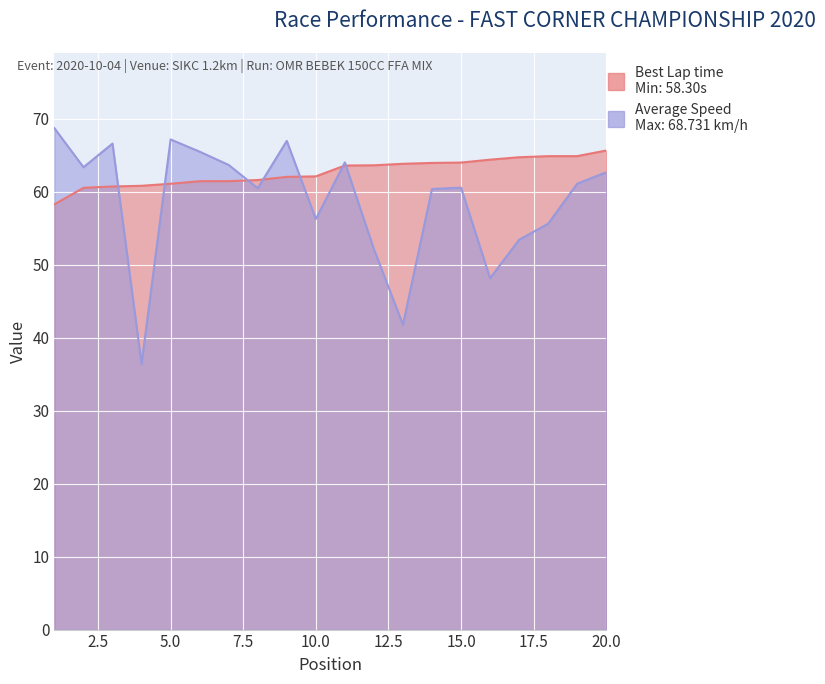

True or false: Best Lap time has a value of 85.5 at 13.

False